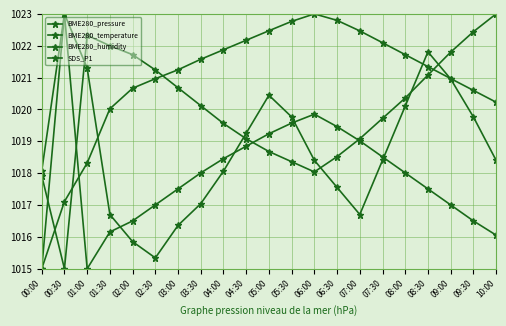

Rank the series at 08:00 from lowest to highest value.

BME280_humidity, SDS_P1, BME280_temperature, BME280_pressure